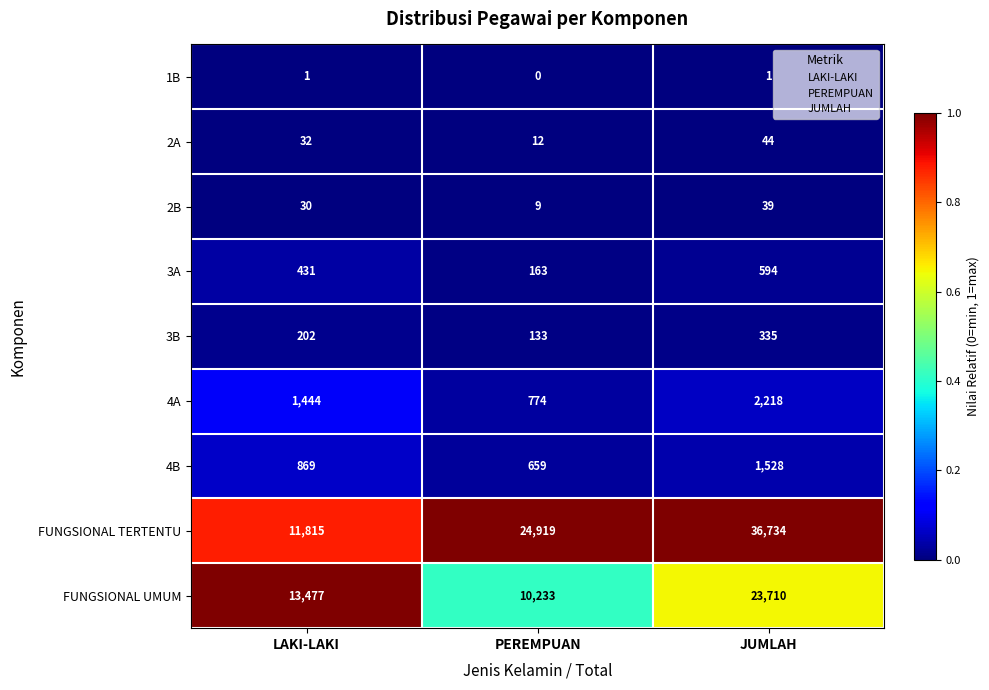

Is it true that 3A equals 180 at JUMLAH?

False